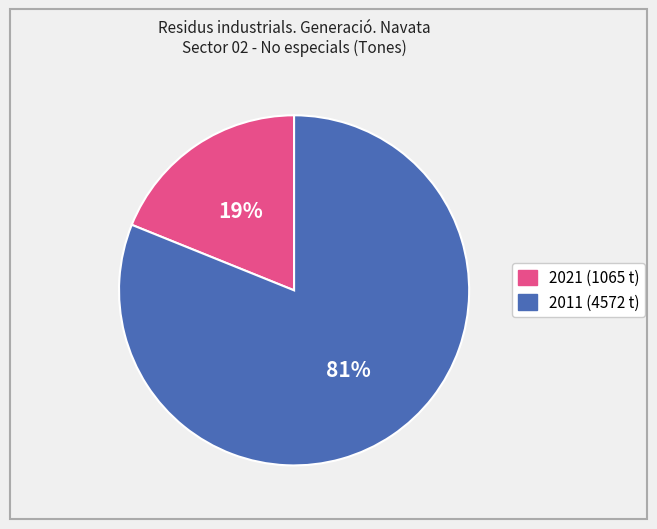

To the nearest percent, what is the difference between the largest and smallest slice percentages?

62%